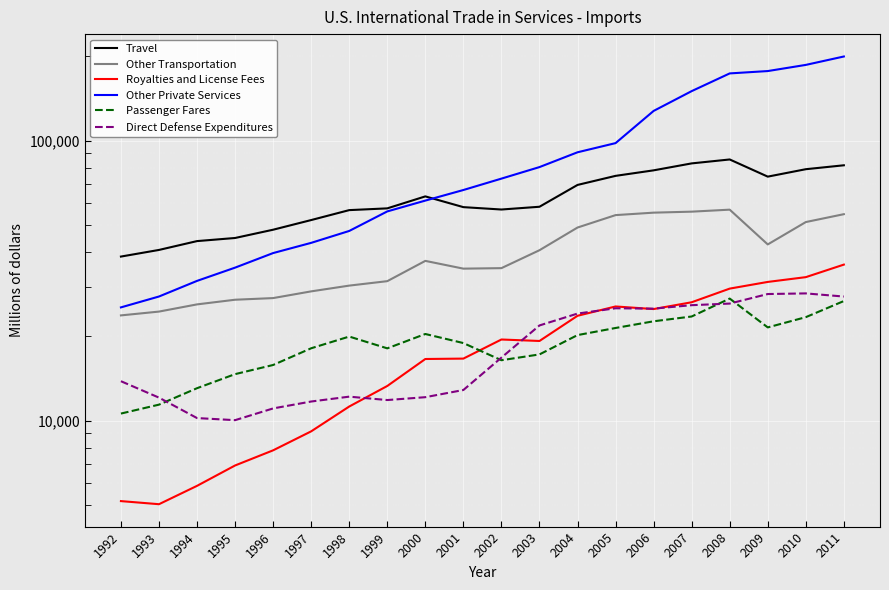

What is the difference between the maximum and minimum values in the Royalties and License Fees series?

31055